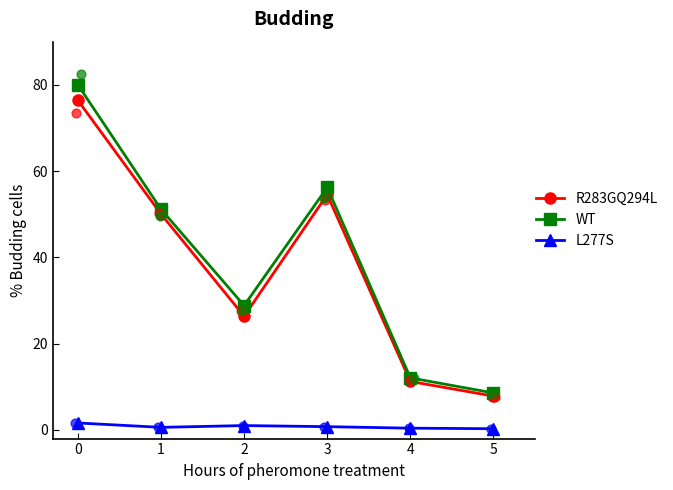

Which series has the largest total across all categories?

WT